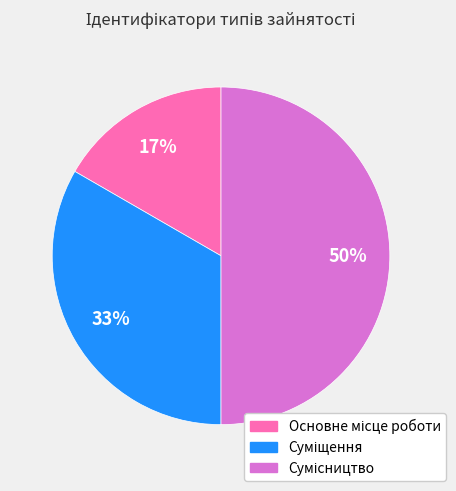

To the nearest percent, what is the difference between the largest and smallest slice percentages?

33%